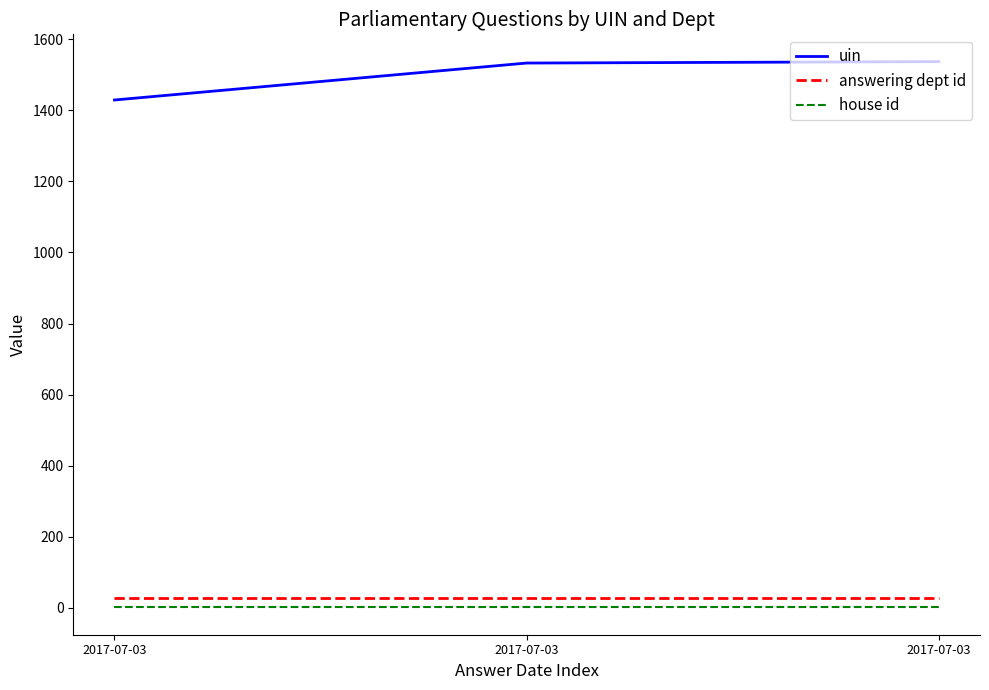

Rank the series by their maximum value, from highest to lowest.

uin, answering dept id, house id